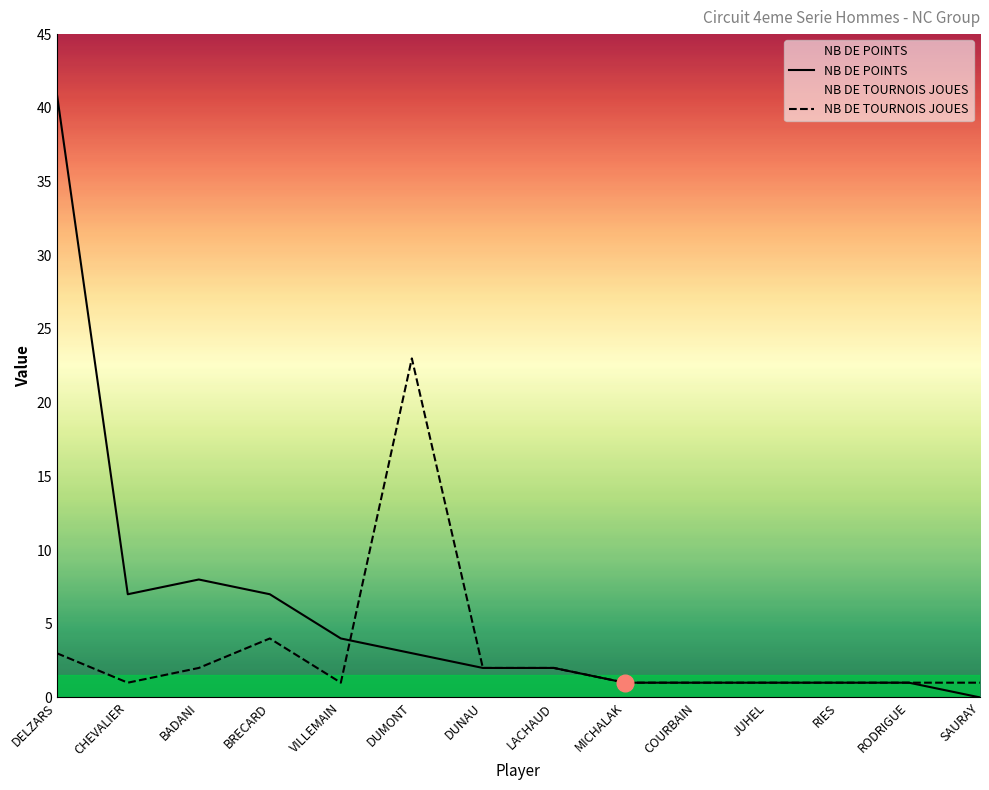

True or false: NB DE TOURNOIS JOUES and NB DE POINTS cross at least once.

True